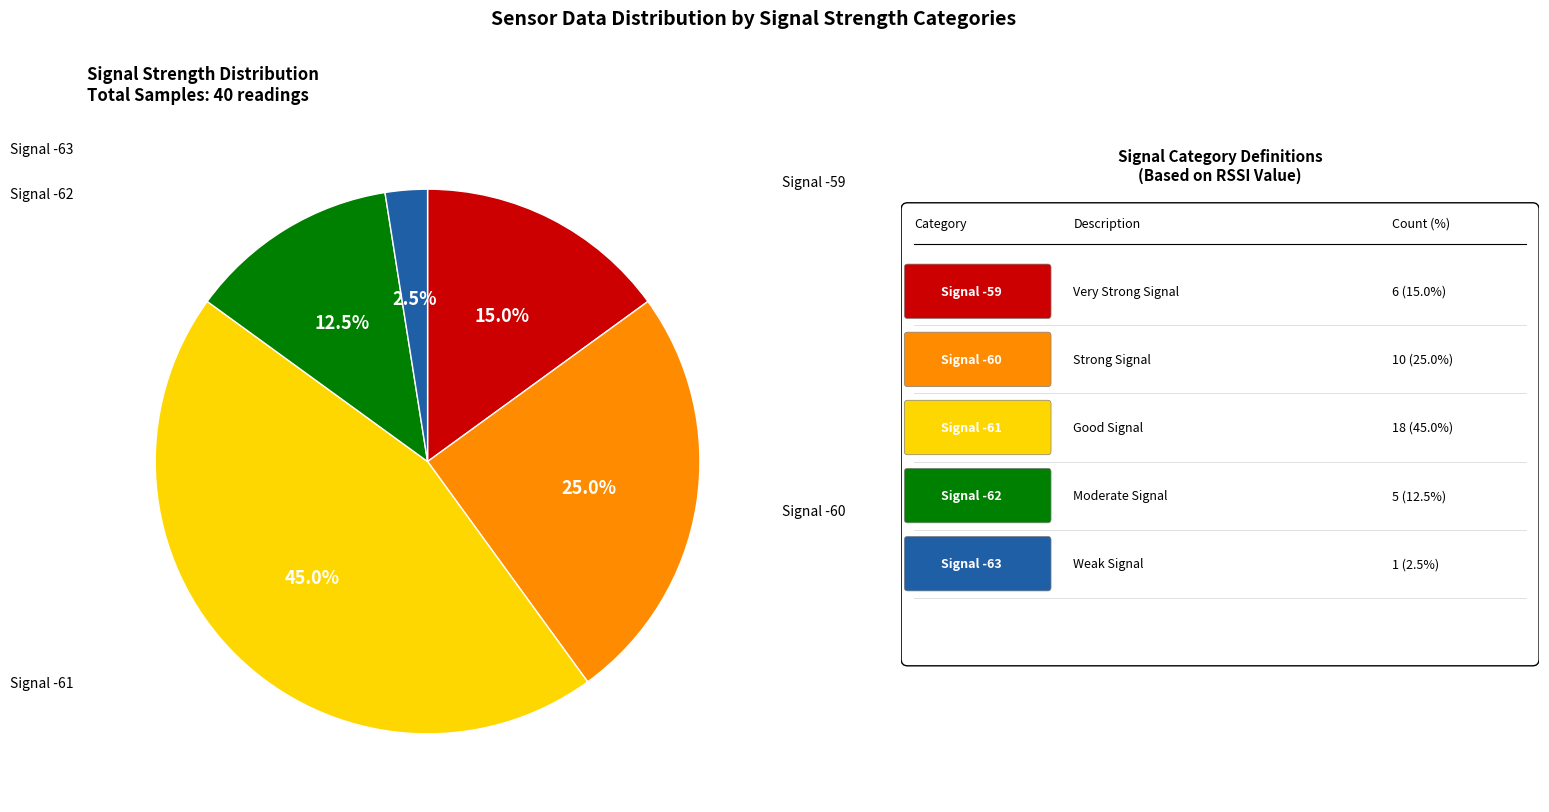

Does any single category account for the majority?

No